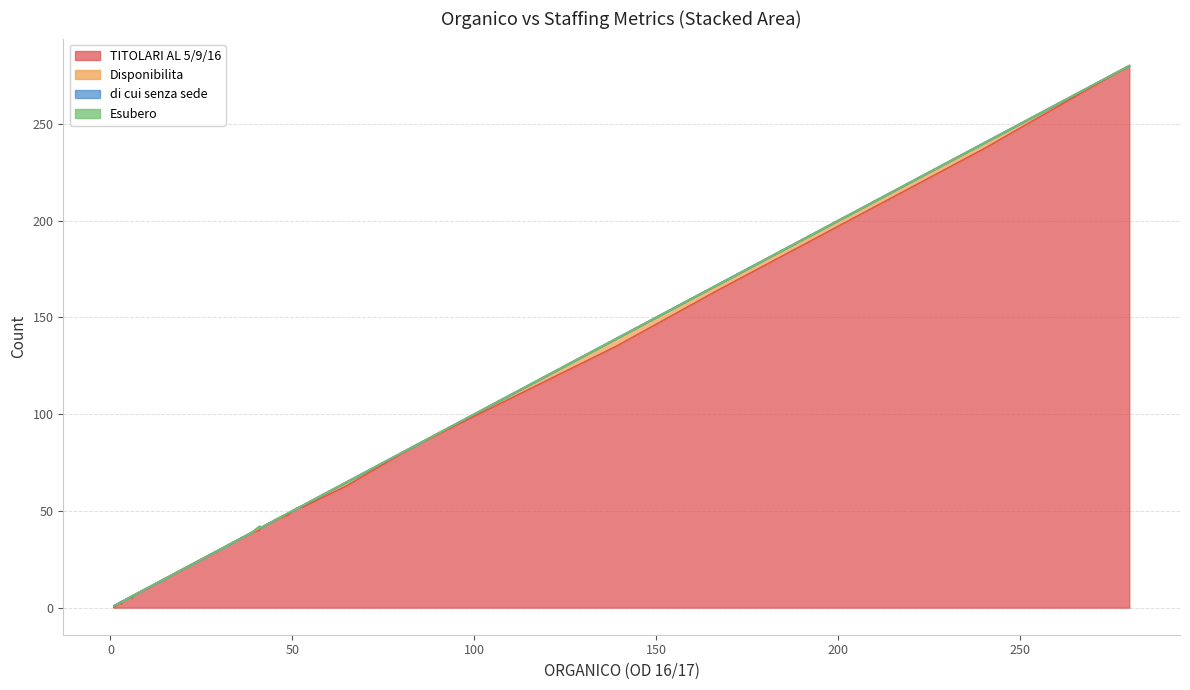

True or false: Disponibilita and di cui senza sede cross at least once.

False